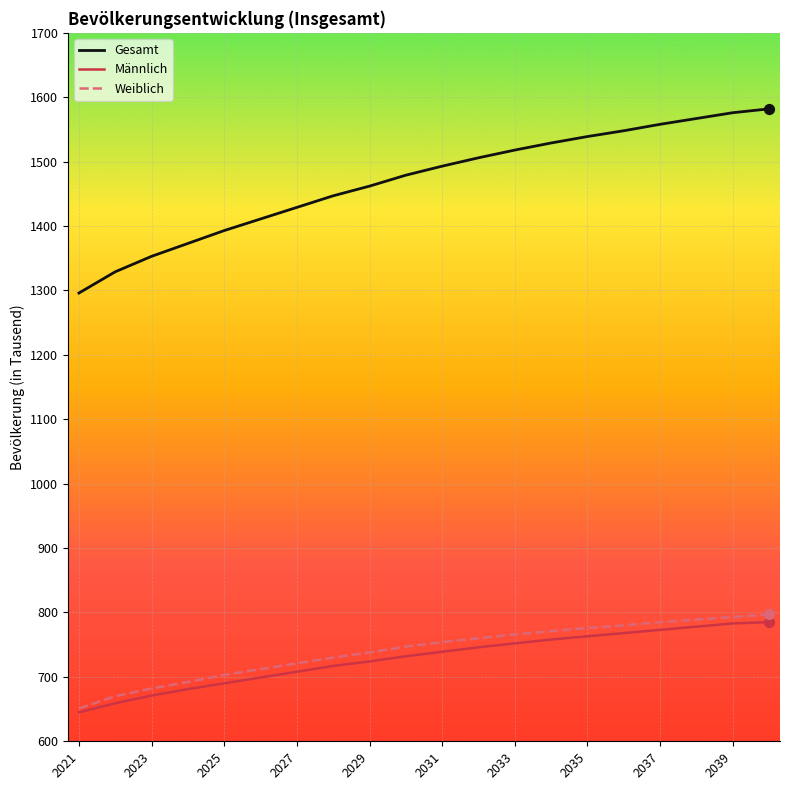

Which series has the largest range (max minus min)?

Gesamt